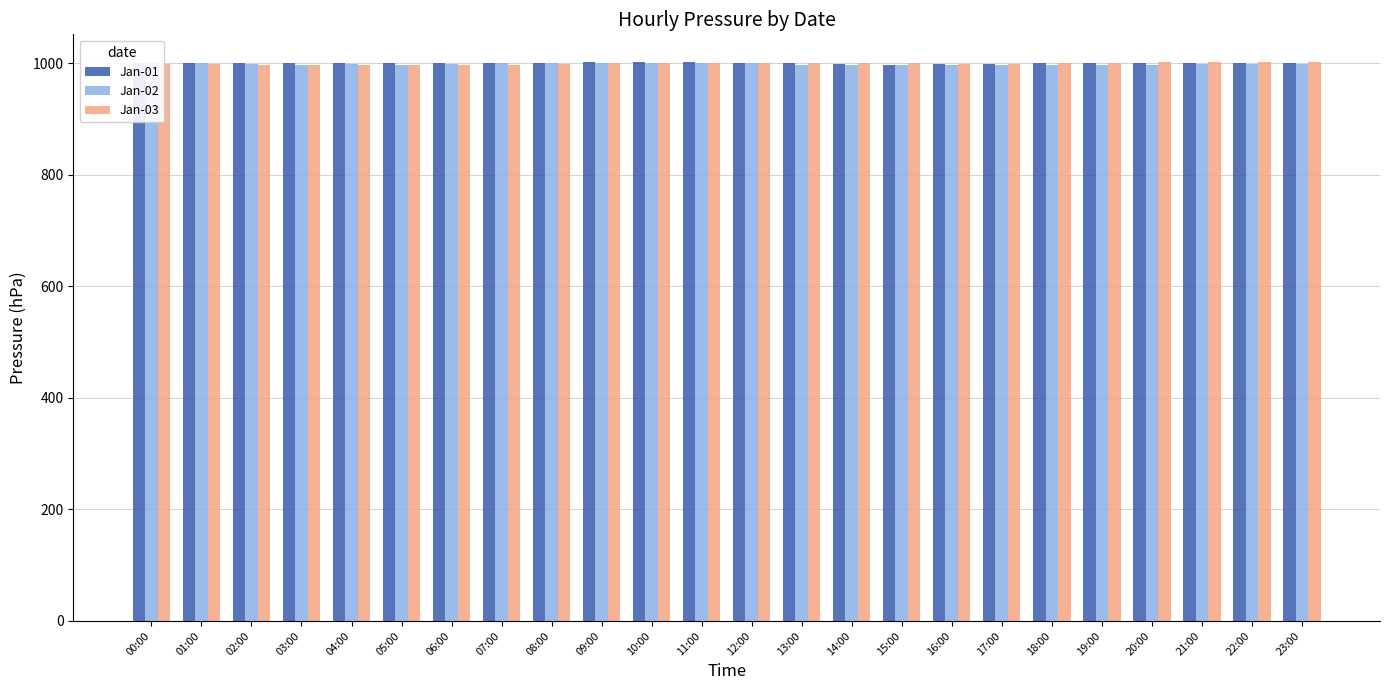

What is the spread (max minus min) of values at 13:00?

2.2